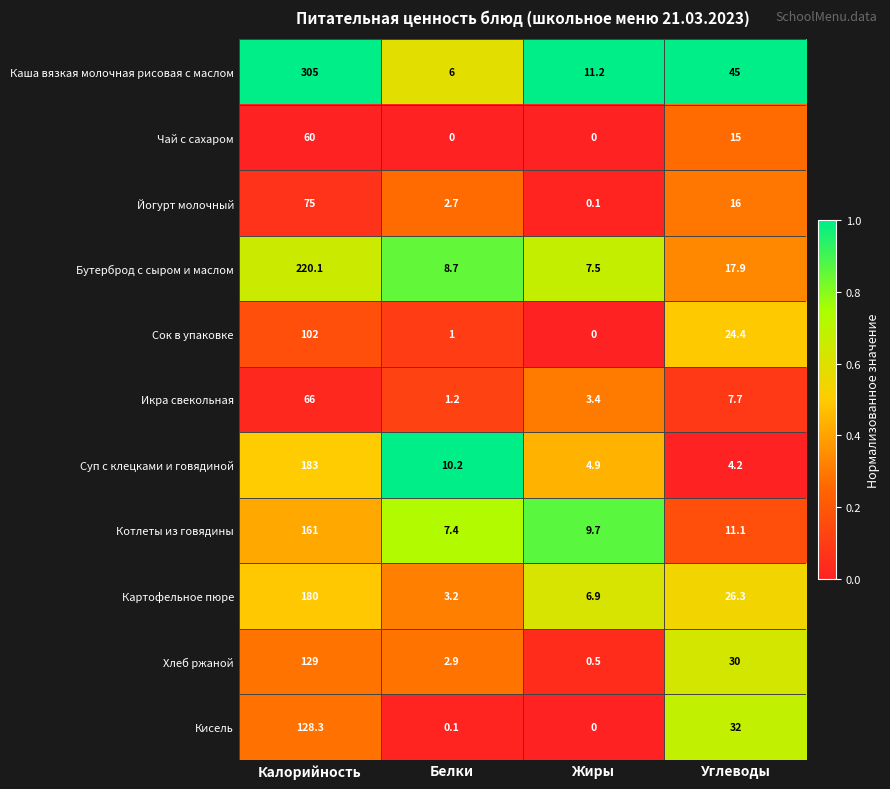

Where is Икра свекольная nearest to the value 33?

Углеводы